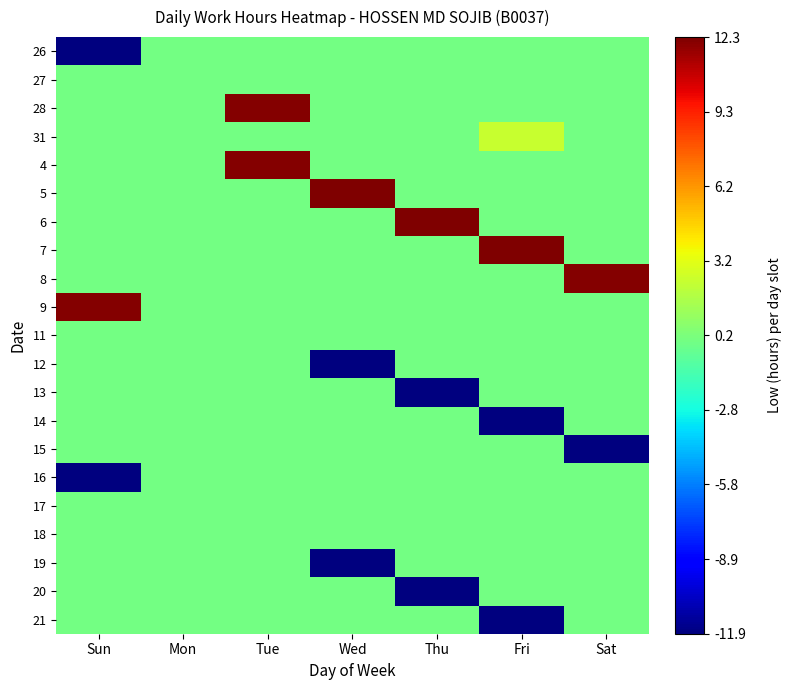

Reading left to right, transcribe all the data shown in this chart.

26: Sun=0.0	Mon=0.5	Tue=0.5	Wed=0.5	Thu=0.5	Fri=0.5	Sat=0.5
27: Sun=0.5	Mon=0.5	Tue=0.5	Wed=0.5	Thu=0.5	Fri=0.5	Sat=0.5
28: Sun=0.5	Mon=0.5	Tue=1.0	Wed=0.5	Thu=0.5	Fri=0.5	Sat=0.5
31: Sun=0.5	Mon=0.5	Tue=0.5	Wed=0.5	Thu=0.5	Fri=0.6	Sat=0.5
4: Sun=0.5	Mon=0.5	Tue=1.0	Wed=0.5	Thu=0.5	Fri=0.5	Sat=0.5
5: Sun=0.5	Mon=0.5	Tue=0.5	Wed=1.0	Thu=0.5	Fri=0.5	Sat=0.5
6: Sun=0.5	Mon=0.5	Tue=0.5	Wed=0.5	Thu=1.0	Fri=0.5	Sat=0.5
7: Sun=0.5	Mon=0.5	Tue=0.5	Wed=0.5	Thu=0.5	Fri=1.0	Sat=0.5
8: Sun=0.5	Mon=0.5	Tue=0.5	Wed=0.5	Thu=0.5	Fri=0.5	Sat=1.0
9: Sun=1.0	Mon=0.5	Tue=0.5	Wed=0.5	Thu=0.5	Fri=0.5	Sat=0.5
11: Sun=0.5	Mon=0.5	Tue=0.5	Wed=0.5	Thu=0.5	Fri=0.5	Sat=0.5
12: Sun=0.5	Mon=0.5	Tue=0.5	Wed=0.0	Thu=0.5	Fri=0.5	Sat=0.5
13: Sun=0.5	Mon=0.5	Tue=0.5	Wed=0.5	Thu=0.0	Fri=0.5	Sat=0.5
14: Sun=0.5	Mon=0.5	Tue=0.5	Wed=0.5	Thu=0.5	Fri=0.0	Sat=0.5
15: Sun=0.5	Mon=0.5	Tue=0.5	Wed=0.5	Thu=0.5	Fri=0.5	Sat=0.0
16: Sun=0.0	Mon=0.5	Tue=0.5	Wed=0.5	Thu=0.5	Fri=0.5	Sat=0.5
17: Sun=0.5	Mon=0.5	Tue=0.5	Wed=0.5	Thu=0.5	Fri=0.5	Sat=0.5
18: Sun=0.5	Mon=0.5	Tue=0.5	Wed=0.5	Thu=0.5	Fri=0.5	Sat=0.5
19: Sun=0.5	Mon=0.5	Tue=0.5	Wed=0.0	Thu=0.5	Fri=0.5	Sat=0.5
20: Sun=0.5	Mon=0.5	Tue=0.5	Wed=0.5	Thu=0.0	Fri=0.5	Sat=0.5
21: Sun=0.5	Mon=0.5	Tue=0.5	Wed=0.5	Thu=0.5	Fri=0.0	Sat=0.5